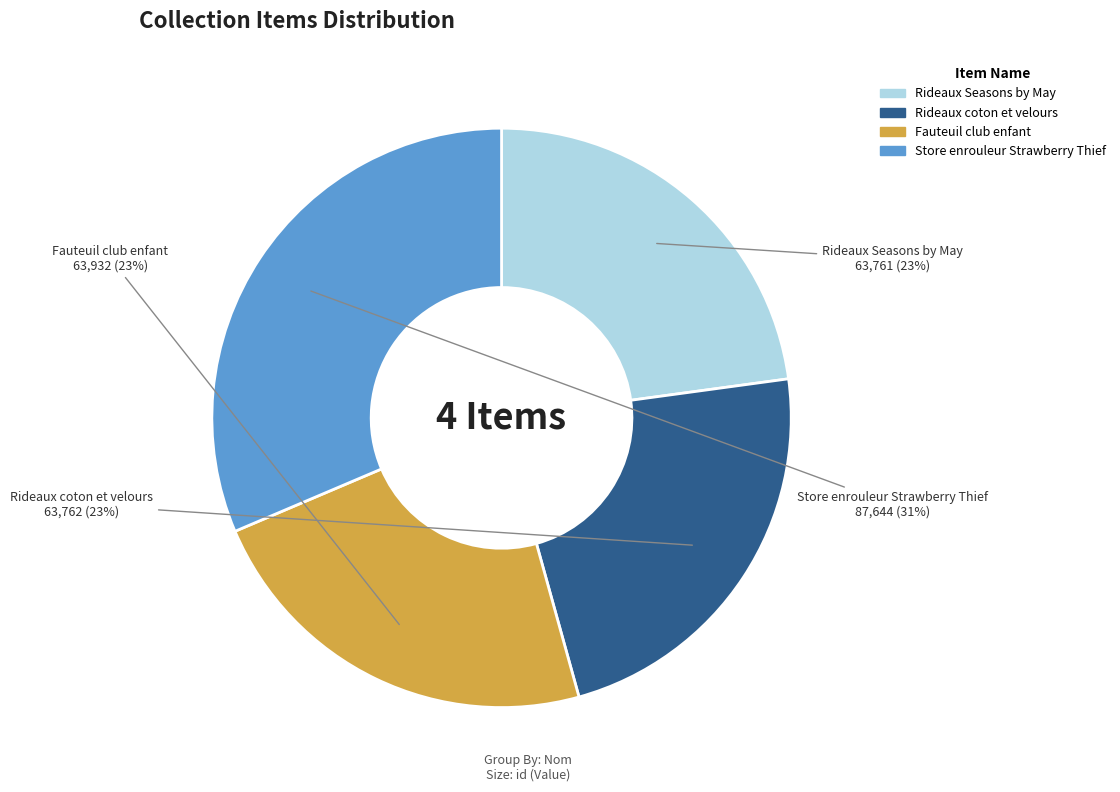

Count the number of slices in the pie.

4